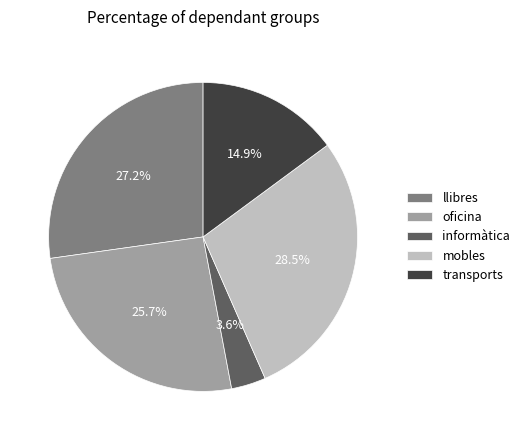

Is there any slice that represents more than half of the pie?

No